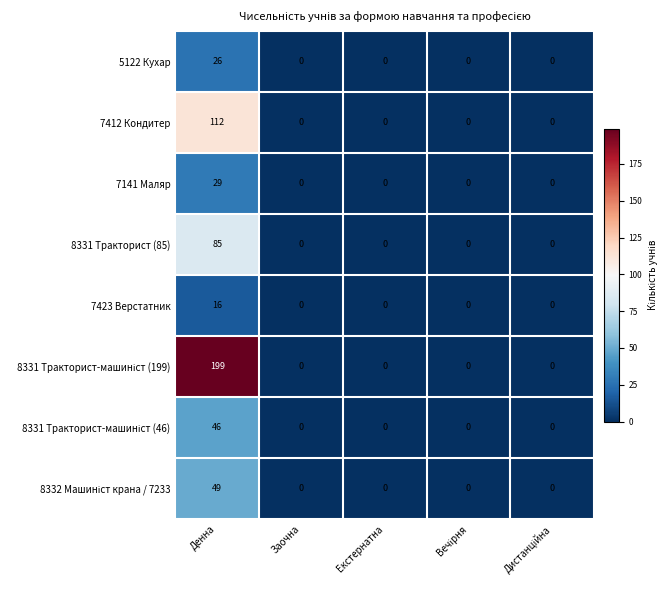

How many categories are shown in the chart?

5